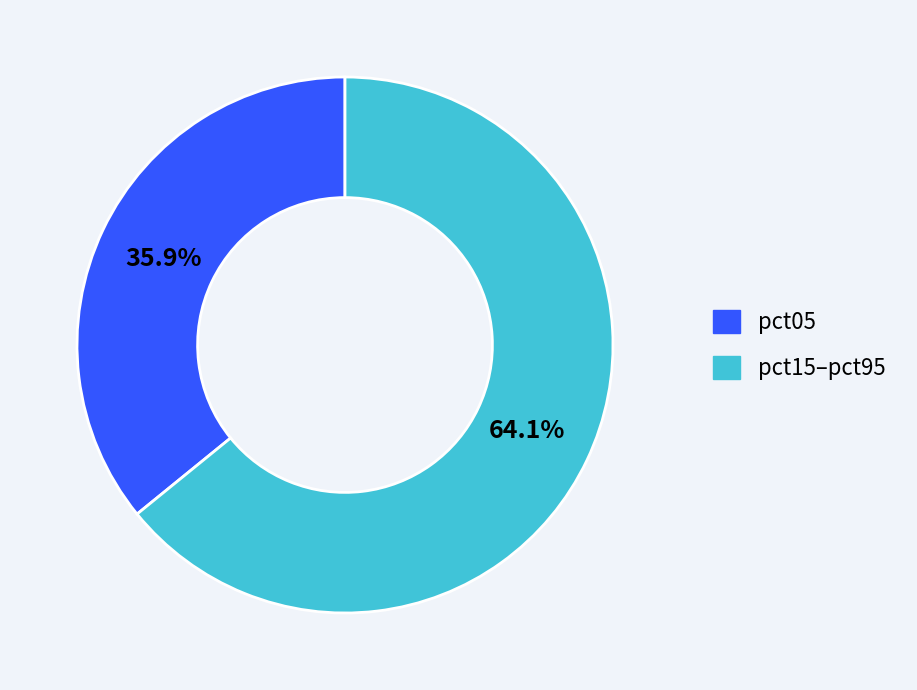

To the nearest percent, what is the average slice percentage?

50%